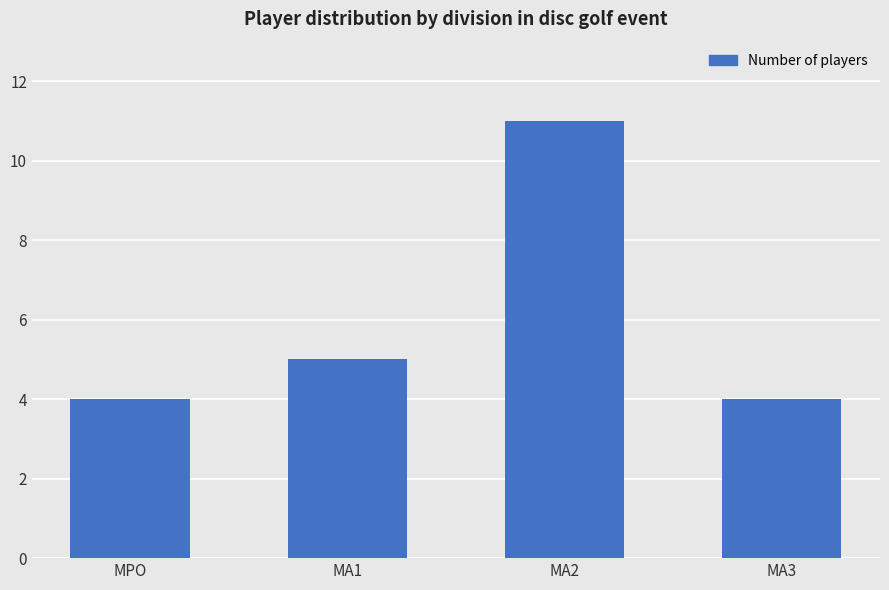

At which label is the value closest to 7?

MA1